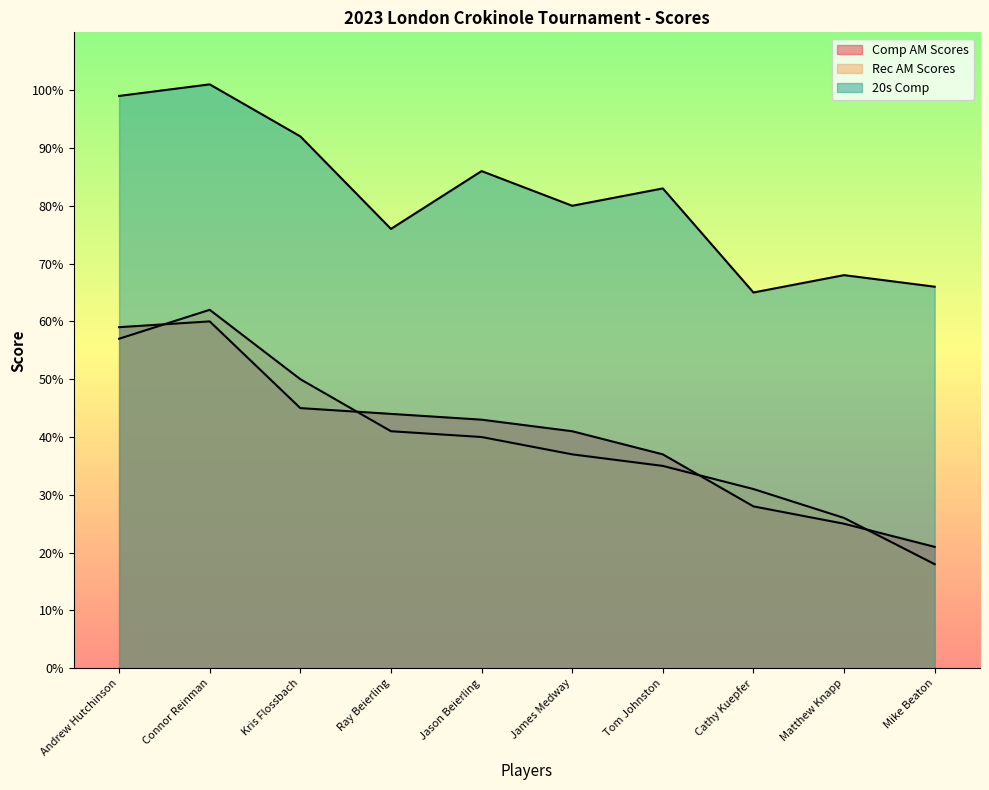

At which category does the chart reach its minimum across all series?

Mike Beaton